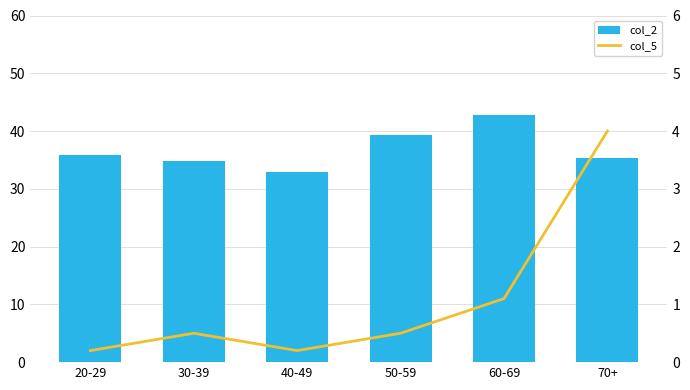

How many data points does each series have?

6